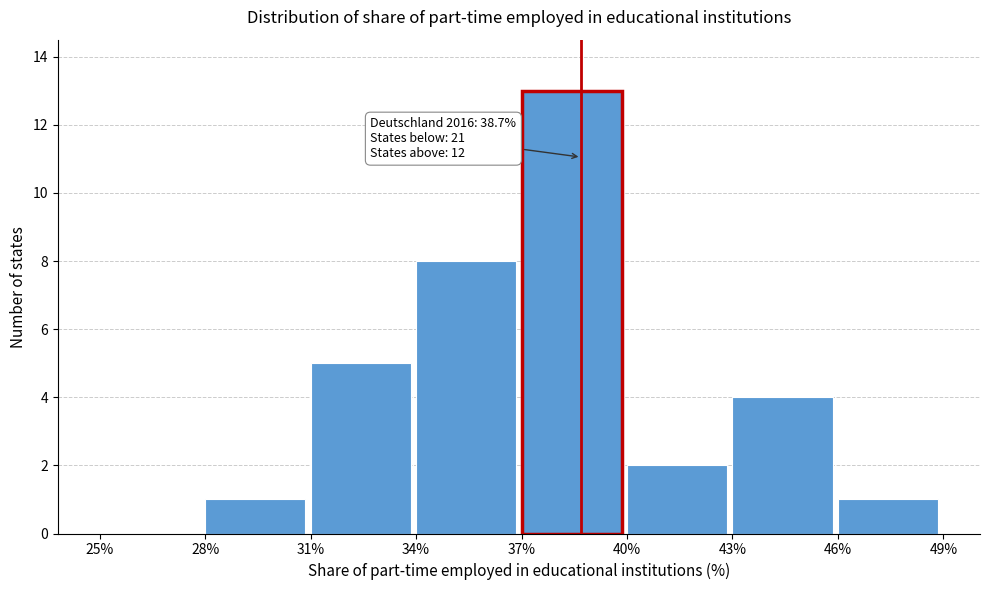

Over which range of the x-axis is the bar tallest?

37% to 40%